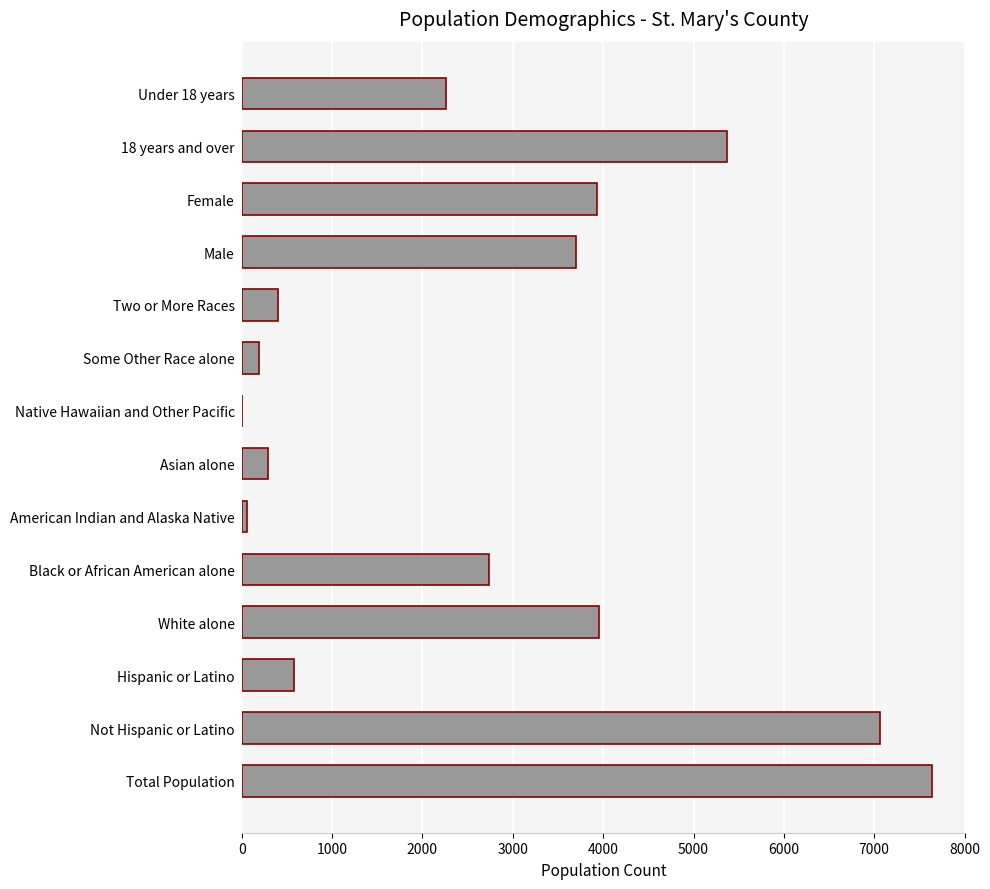

The value at Total Population is 7638. True or false?

True